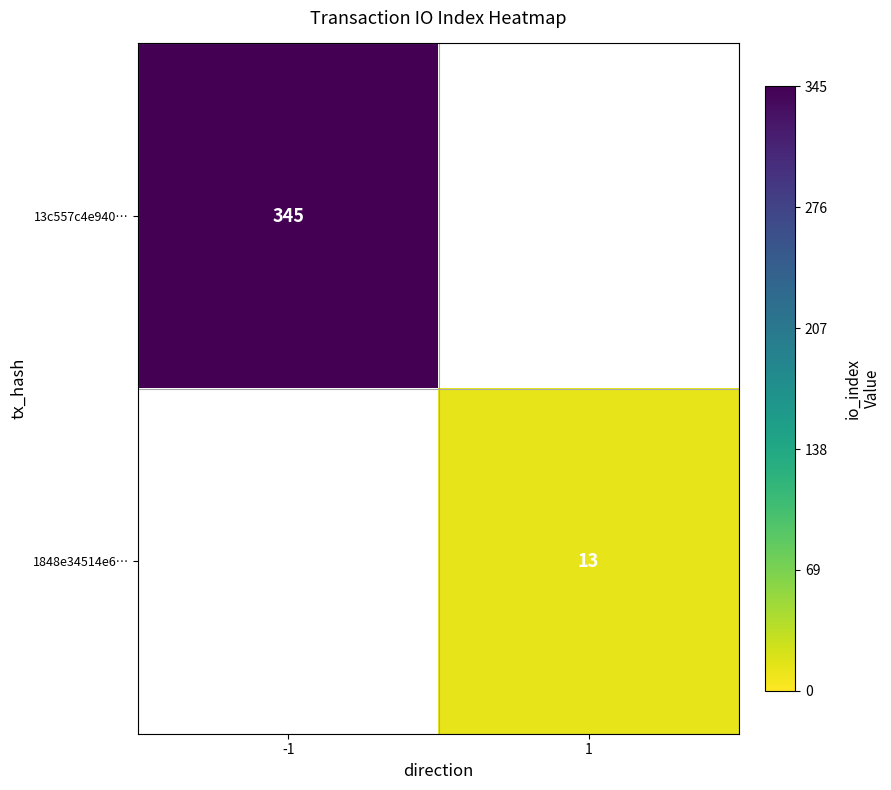

Is it true that 1848e34514e6… equals 13 at 1?

True